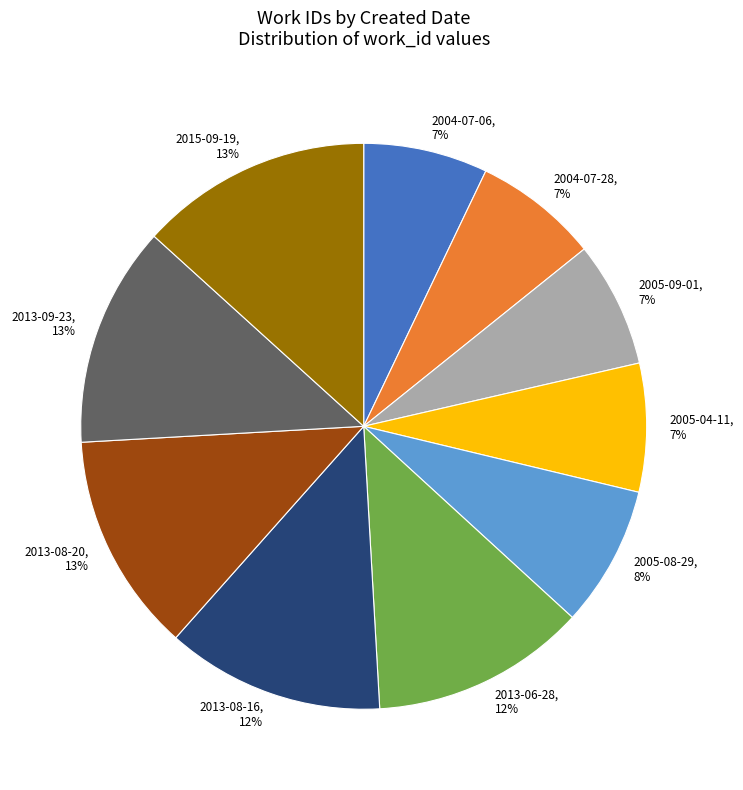

Is it true that 2013-09-23 is 13% of the pie?

True